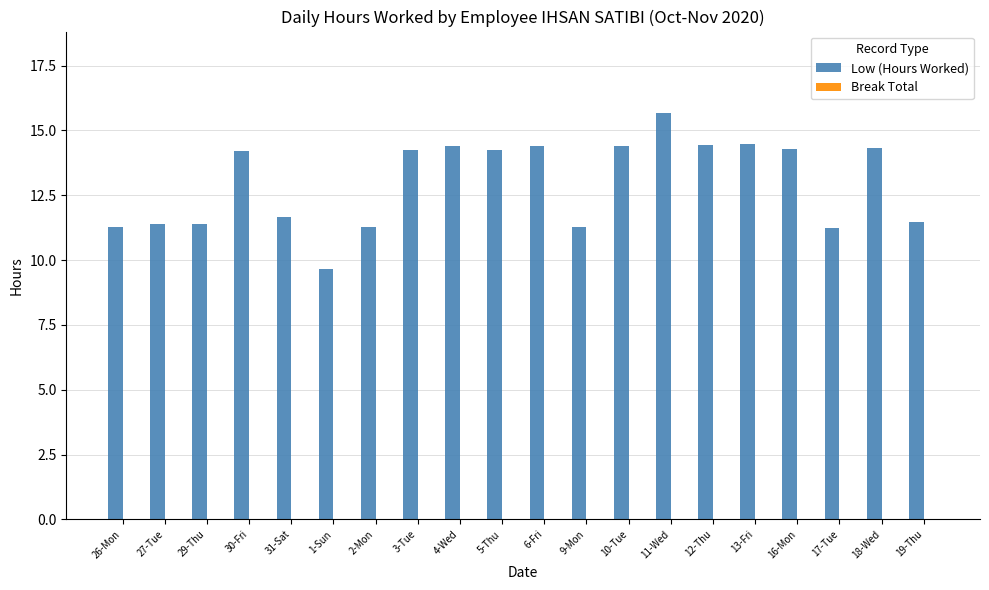

What is the label of the 20th bar from the right?

26-Mon